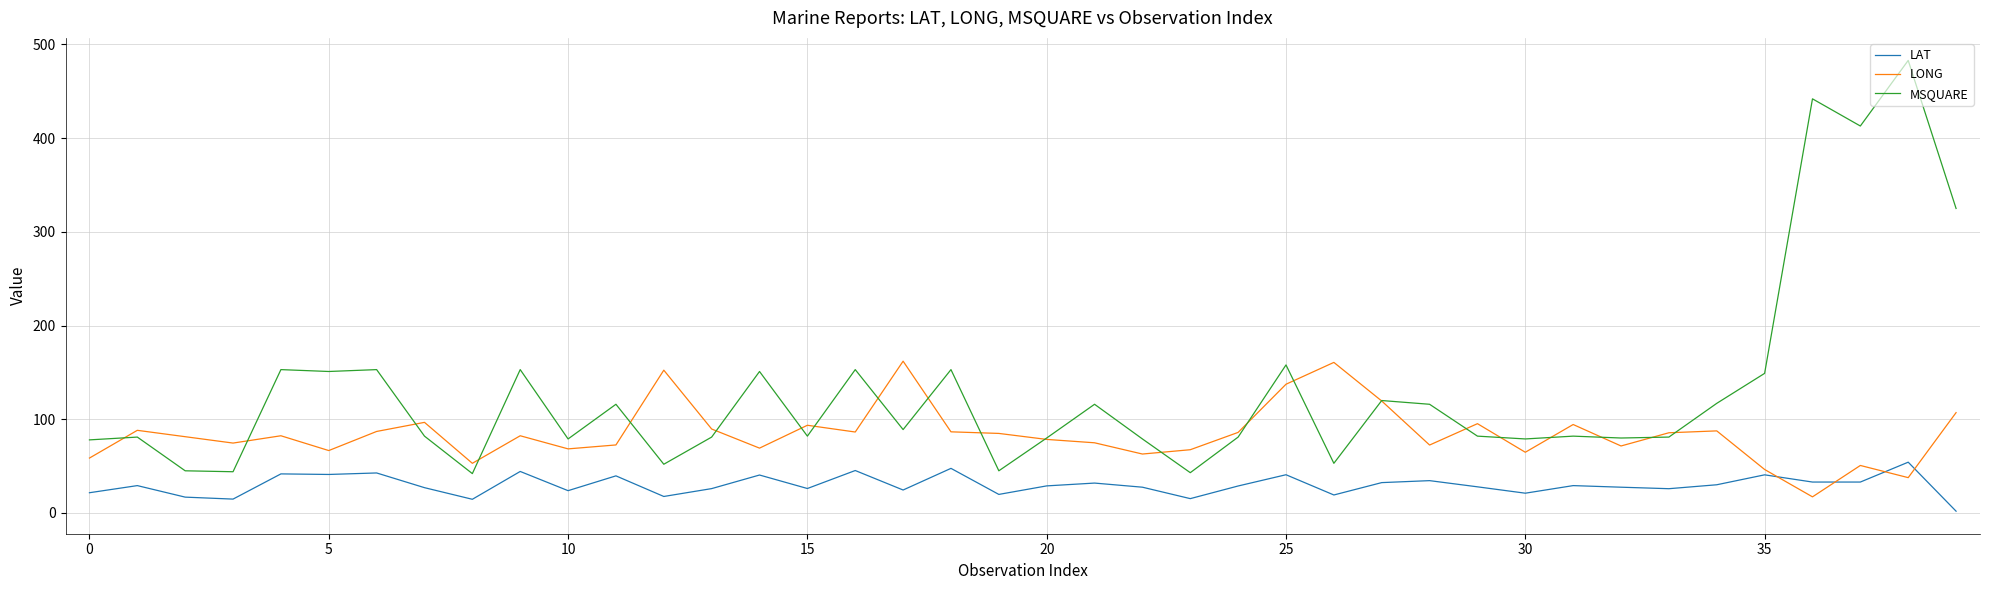

Rank the series by their average value, from highest to lowest.

MSQUARE, LONG, LAT